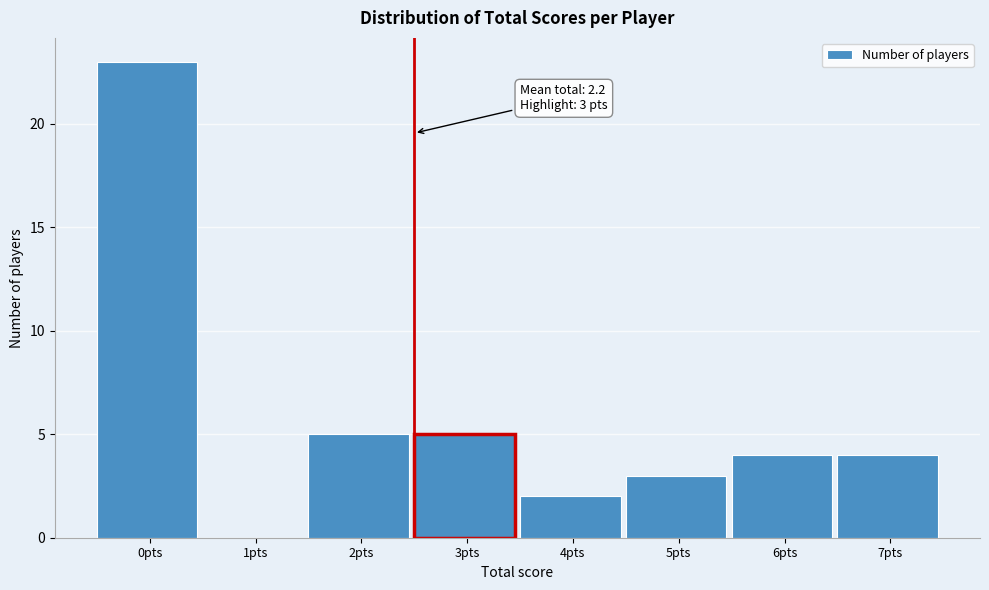

Reading right to left, extract all data points from this chart.

7pts=4	6pts=4	5pts=3	4pts=2	3pts=5	2pts=5	1pts=0	0pts=23